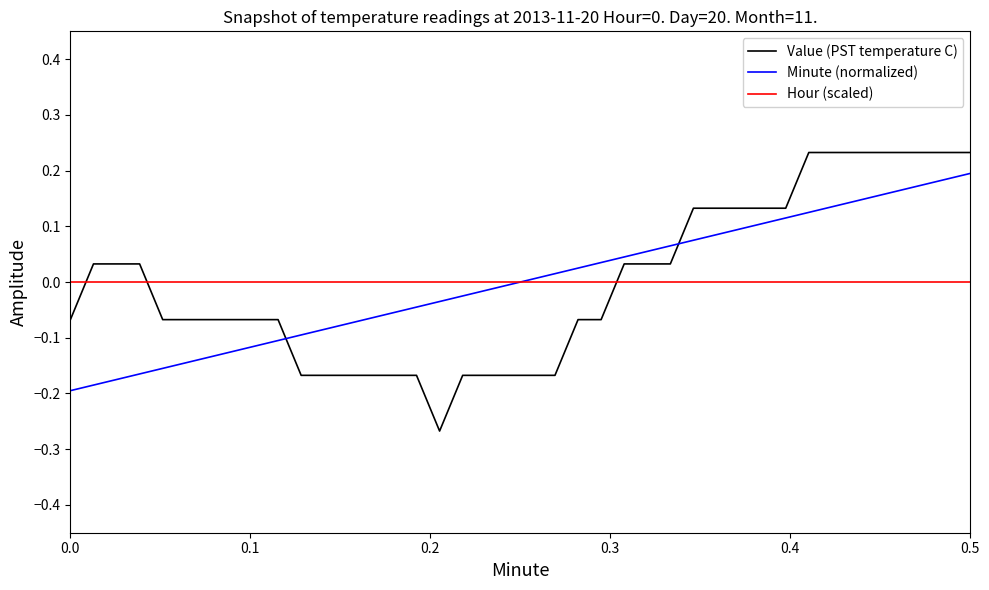

Which series has the largest range (max minus min)?

Value (PST temperature C)